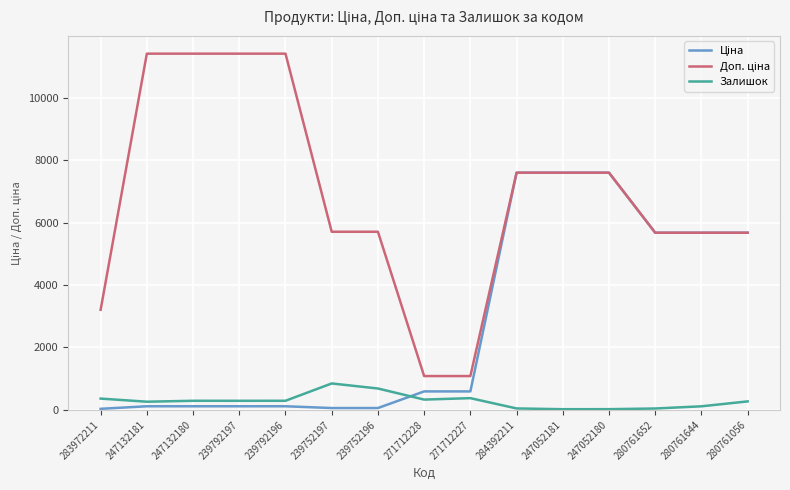

What is the maximum value shown in the chart?

11410.0